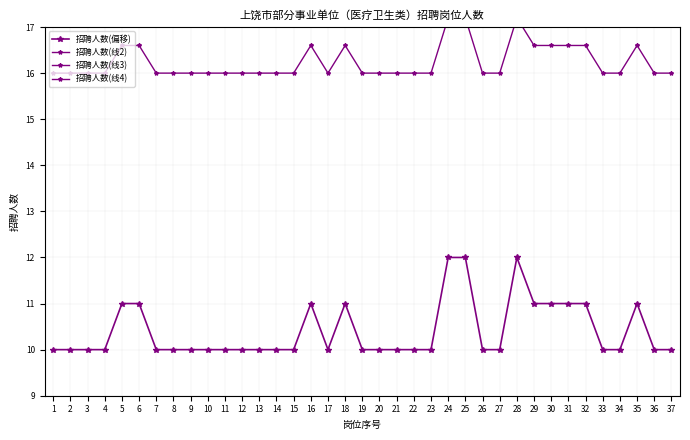

What is the spread (max minus min) of values at 31?

10.7